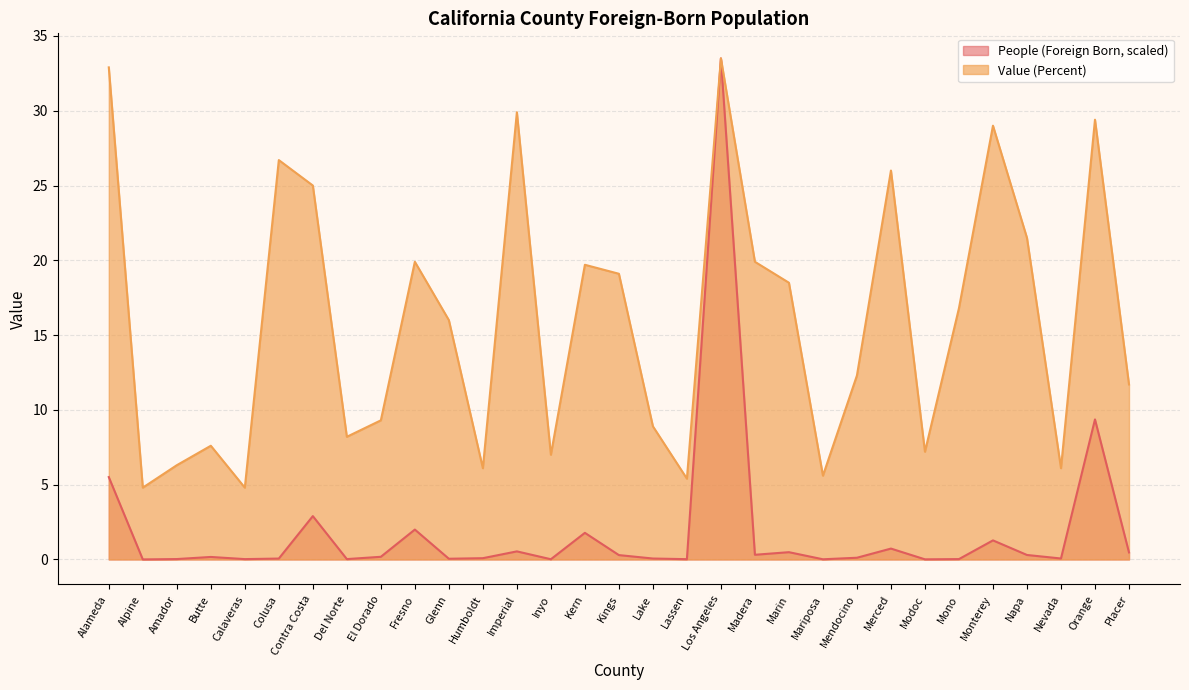

List the series in order of their peak value, lowest first.

People (Foreign Born), Value (Percent)